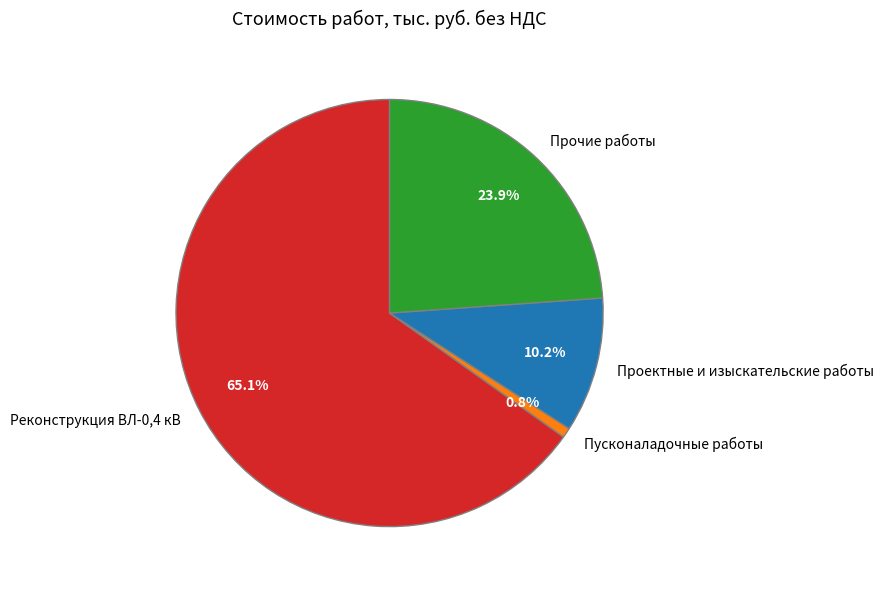

The Проектные и изыскательские работы slice represents 10% of the pie. True or false?

True